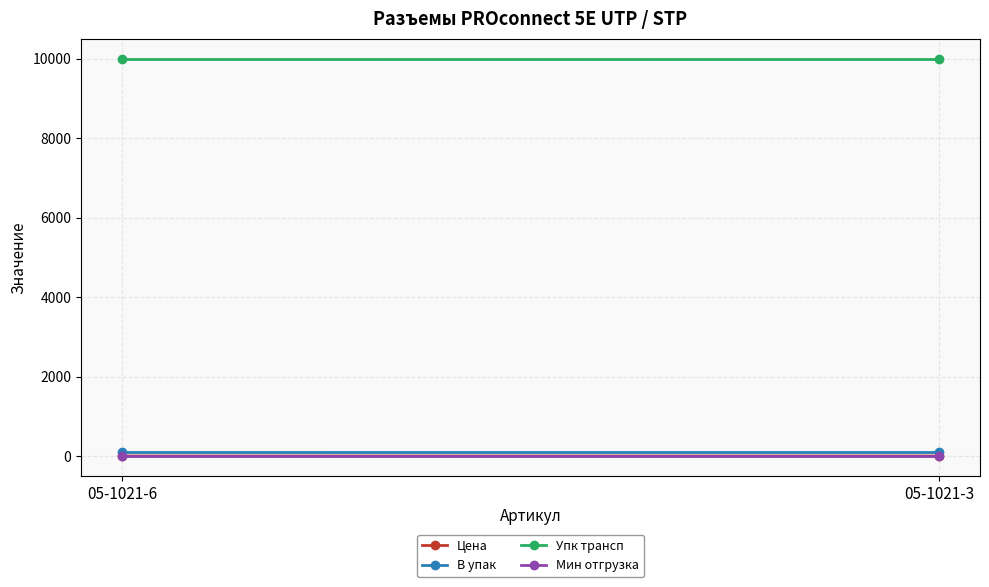

Between 05-1021-6 and 05-1021-3, which series saw the biggest shift?

Цена